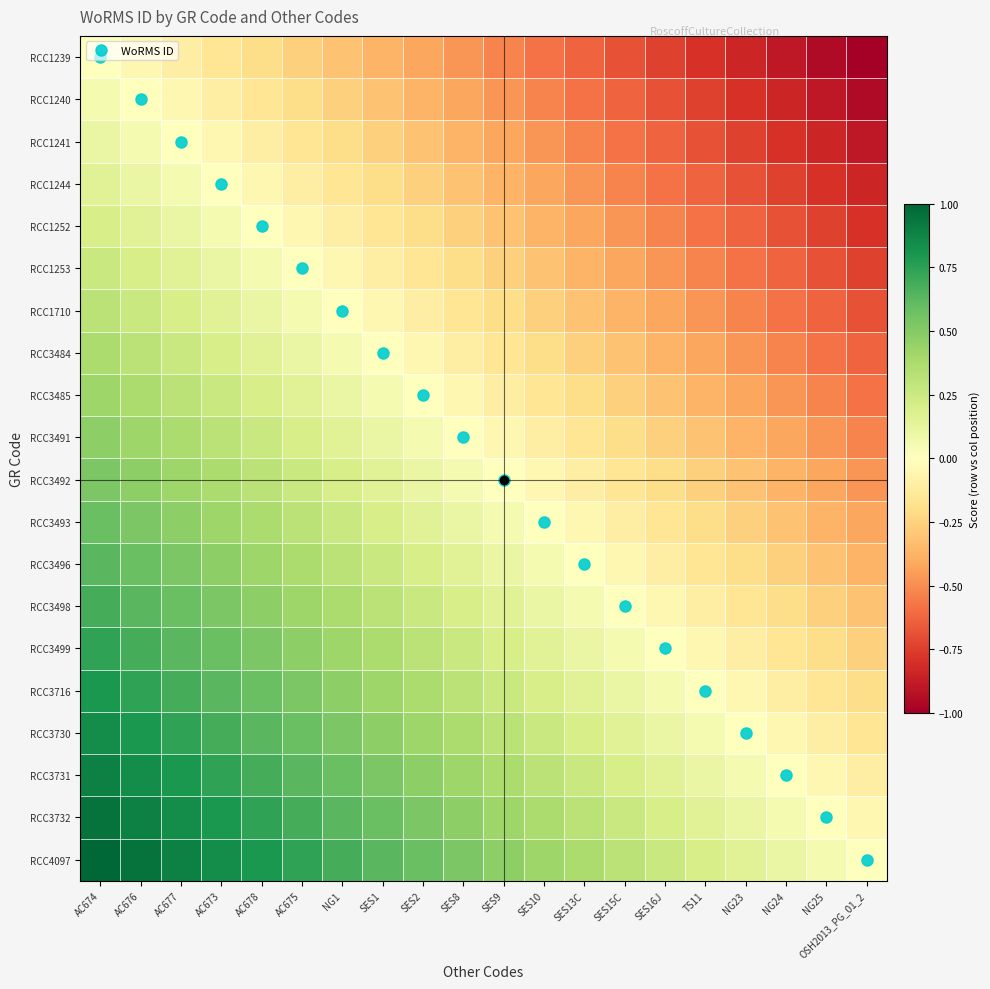

Reading left to right, list all the values displayed in this chart.

RCC1239: AC674=0.0	AC676=-0.1	AC677=-0.1	AC673=-0.2	AC678=-0.2	AC675=-0.3	NG1=-0.3	SES1=-0.4	SES2=-0.4	SES8=-0.5	SES9=-0.5	SES10=-0.6	SES13C=-0.6	SES15C=-0.7	SES16J=-0.7	TS11=-0.8	NG23=-0.8	NG24=-0.9	NG25=-0.9	OSH2013_PG_01_2=-1.0
RCC1240: AC674=0.1	AC676=0.0	AC677=-0.1	AC673=-0.1	AC678=-0.2	AC675=-0.2	NG1=-0.3	SES1=-0.3	SES2=-0.4	SES8=-0.4	SES9=-0.5	SES10=-0.5	SES13C=-0.6	SES15C=-0.6	SES16J=-0.7	TS11=-0.7	NG23=-0.8	NG24=-0.8	NG25=-0.9	OSH2013_PG_01_2=-0.9
RCC1241: AC674=0.1	AC676=0.1	AC677=0.0	AC673=-0.1	AC678=-0.1	AC675=-0.2	NG1=-0.2	SES1=-0.3	SES2=-0.3	SES8=-0.4	SES9=-0.4	SES10=-0.5	SES13C=-0.5	SES15C=-0.6	SES16J=-0.6	TS11=-0.7	NG23=-0.7	NG24=-0.8	NG25=-0.8	OSH2013_PG_01_2=-0.9
RCC1244: AC674=0.2	AC676=0.1	AC677=0.1	AC673=0.0	AC678=-0.1	AC675=-0.1	NG1=-0.2	SES1=-0.2	SES2=-0.3	SES8=-0.3	SES9=-0.4	SES10=-0.4	SES13C=-0.5	SES15C=-0.5	SES16J=-0.6	TS11=-0.6	NG23=-0.7	NG24=-0.7	NG25=-0.8	OSH2013_PG_01_2=-0.8
RCC1252: AC674=0.2	AC676=0.2	AC677=0.1	AC673=0.1	AC678=0.0	AC675=-0.1	NG1=-0.1	SES1=-0.2	SES2=-0.2	SES8=-0.3	SES9=-0.3	SES10=-0.4	SES13C=-0.4	SES15C=-0.5	SES16J=-0.5	TS11=-0.6	NG23=-0.6	NG24=-0.7	NG25=-0.7	OSH2013_PG_01_2=-0.8
RCC1253: AC674=0.3	AC676=0.2	AC677=0.2	AC673=0.1	AC678=0.1	AC675=0.0	NG1=-0.1	SES1=-0.1	SES2=-0.2	SES8=-0.2	SES9=-0.3	SES10=-0.3	SES13C=-0.4	SES15C=-0.4	SES16J=-0.5	TS11=-0.5	NG23=-0.6	NG24=-0.6	NG25=-0.7	OSH2013_PG_01_2=-0.7
RCC1710: AC674=0.3	AC676=0.3	AC677=0.2	AC673=0.2	AC678=0.1	AC675=0.1	NG1=0.0	SES1=-0.1	SES2=-0.1	SES8=-0.2	SES9=-0.2	SES10=-0.3	SES13C=-0.3	SES15C=-0.4	SES16J=-0.4	TS11=-0.5	NG23=-0.5	NG24=-0.6	NG25=-0.6	OSH2013_PG_01_2=-0.7
RCC3484: AC674=0.4	AC676=0.3	AC677=0.3	AC673=0.2	AC678=0.2	AC675=0.1	NG1=0.1	SES1=0.0	SES2=-0.1	SES8=-0.1	SES9=-0.2	SES10=-0.2	SES13C=-0.3	SES15C=-0.3	SES16J=-0.4	TS11=-0.4	NG23=-0.5	NG24=-0.5	NG25=-0.6	OSH2013_PG_01_2=-0.6
RCC3485: AC674=0.4	AC676=0.4	AC677=0.3	AC673=0.3	AC678=0.2	AC675=0.2	NG1=0.1	SES1=0.1	SES2=0.0	SES8=-0.1	SES9=-0.1	SES10=-0.2	SES13C=-0.2	SES15C=-0.3	SES16J=-0.3	TS11=-0.4	NG23=-0.4	NG24=-0.5	NG25=-0.5	OSH2013_PG_01_2=-0.6
RCC3491: AC674=0.5	AC676=0.4	AC677=0.4	AC673=0.3	AC678=0.3	AC675=0.2	NG1=0.2	SES1=0.1	SES2=0.1	SES8=0.0	SES9=-0.1	SES10=-0.1	SES13C=-0.2	SES15C=-0.2	SES16J=-0.3	TS11=-0.3	NG23=-0.4	NG24=-0.4	NG25=-0.5	OSH2013_PG_01_2=-0.5
RCC3492: AC674=0.5	AC676=0.5	AC677=0.4	AC673=0.4	AC678=0.3	AC675=0.3	NG1=0.2	SES1=0.2	SES2=0.1	SES8=0.1	SES9=0.0	SES10=-0.1	SES13C=-0.1	SES15C=-0.2	SES16J=-0.2	TS11=-0.3	NG23=-0.3	NG24=-0.4	NG25=-0.4	OSH2013_PG_01_2=-0.5
RCC3493: AC674=0.6	AC676=0.5	AC677=0.5	AC673=0.4	AC678=0.4	AC675=0.3	NG1=0.3	SES1=0.2	SES2=0.2	SES8=0.1	SES9=0.1	SES10=0.0	SES13C=-0.1	SES15C=-0.1	SES16J=-0.2	TS11=-0.2	NG23=-0.3	NG24=-0.3	NG25=-0.4	OSH2013_PG_01_2=-0.4
RCC3496: AC674=0.6	AC676=0.6	AC677=0.5	AC673=0.5	AC678=0.4	AC675=0.4	NG1=0.3	SES1=0.3	SES2=0.2	SES8=0.2	SES9=0.1	SES10=0.1	SES13C=0.0	SES15C=-0.1	SES16J=-0.1	TS11=-0.2	NG23=-0.2	NG24=-0.3	NG25=-0.3	OSH2013_PG_01_2=-0.4
RCC3498: AC674=0.7	AC676=0.6	AC677=0.6	AC673=0.5	AC678=0.5	AC675=0.4	NG1=0.4	SES1=0.3	SES2=0.3	SES8=0.2	SES9=0.2	SES10=0.1	SES13C=0.1	SES15C=0.0	SES16J=-0.1	TS11=-0.1	NG23=-0.2	NG24=-0.2	NG25=-0.3	OSH2013_PG_01_2=-0.3
RCC3499: AC674=0.7	AC676=0.7	AC677=0.6	AC673=0.6	AC678=0.5	AC675=0.5	NG1=0.4	SES1=0.4	SES2=0.3	SES8=0.3	SES9=0.2	SES10=0.2	SES13C=0.1	SES15C=0.1	SES16J=0.0	TS11=-0.1	NG23=-0.1	NG24=-0.2	NG25=-0.2	OSH2013_PG_01_2=-0.3
RCC3716: AC674=0.8	AC676=0.7	AC677=0.7	AC673=0.6	AC678=0.6	AC675=0.5	NG1=0.5	SES1=0.4	SES2=0.4	SES8=0.3	SES9=0.3	SES10=0.2	SES13C=0.2	SES15C=0.1	SES16J=0.1	TS11=0.0	NG23=-0.1	NG24=-0.1	NG25=-0.2	OSH2013_PG_01_2=-0.2
RCC3730: AC674=0.8	AC676=0.8	AC677=0.7	AC673=0.7	AC678=0.6	AC675=0.6	NG1=0.5	SES1=0.5	SES2=0.4	SES8=0.4	SES9=0.3	SES10=0.3	SES13C=0.2	SES15C=0.2	SES16J=0.1	TS11=0.1	NG23=0.0	NG24=-0.1	NG25=-0.1	OSH2013_PG_01_2=-0.2
RCC3731: AC674=0.9	AC676=0.8	AC677=0.8	AC673=0.7	AC678=0.7	AC675=0.6	NG1=0.6	SES1=0.5	SES2=0.5	SES8=0.4	SES9=0.4	SES10=0.3	SES13C=0.3	SES15C=0.2	SES16J=0.2	TS11=0.1	NG23=0.1	NG24=0.0	NG25=-0.1	OSH2013_PG_01_2=-0.1
RCC3732: AC674=0.9	AC676=0.9	AC677=0.8	AC673=0.8	AC678=0.7	AC675=0.7	NG1=0.6	SES1=0.6	SES2=0.5	SES8=0.5	SES9=0.4	SES10=0.4	SES13C=0.3	SES15C=0.3	SES16J=0.2	TS11=0.2	NG23=0.1	NG24=0.1	NG25=0.0	OSH2013_PG_01_2=-0.1
RCC4097: AC674=1.0	AC676=0.9	AC677=0.9	AC673=0.8	AC678=0.8	AC675=0.7	NG1=0.7	SES1=0.6	SES2=0.6	SES8=0.5	SES9=0.5	SES10=0.4	SES13C=0.4	SES15C=0.3	SES16J=0.3	TS11=0.2	NG23=0.2	NG24=0.1	NG25=0.1	OSH2013_PG_01_2=0.0